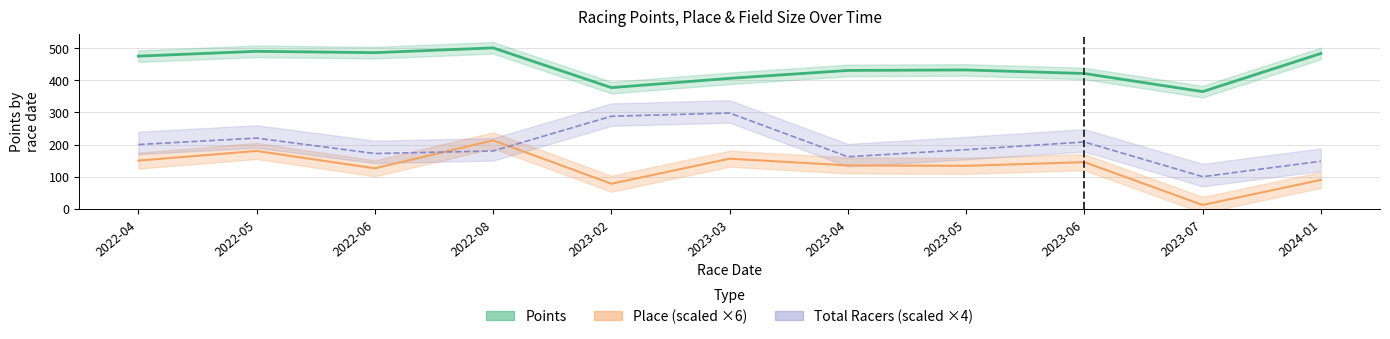

What is the total value across all series at 2022-08?

893.7